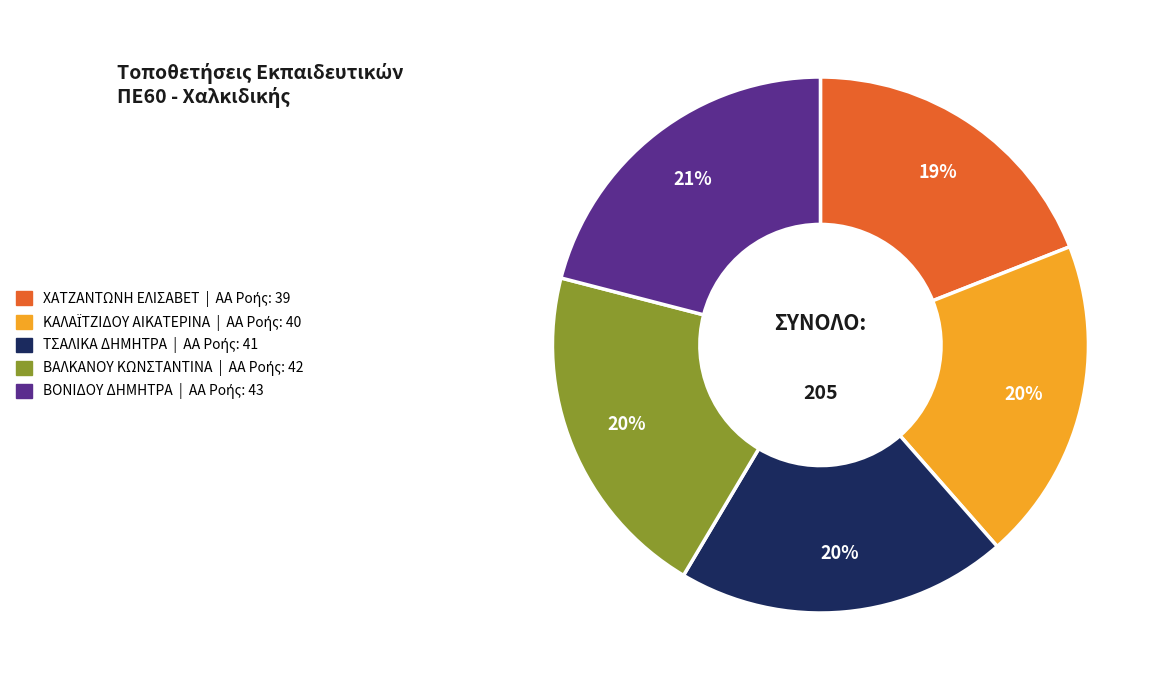

To the nearest percent, what is the average slice percentage?

20%